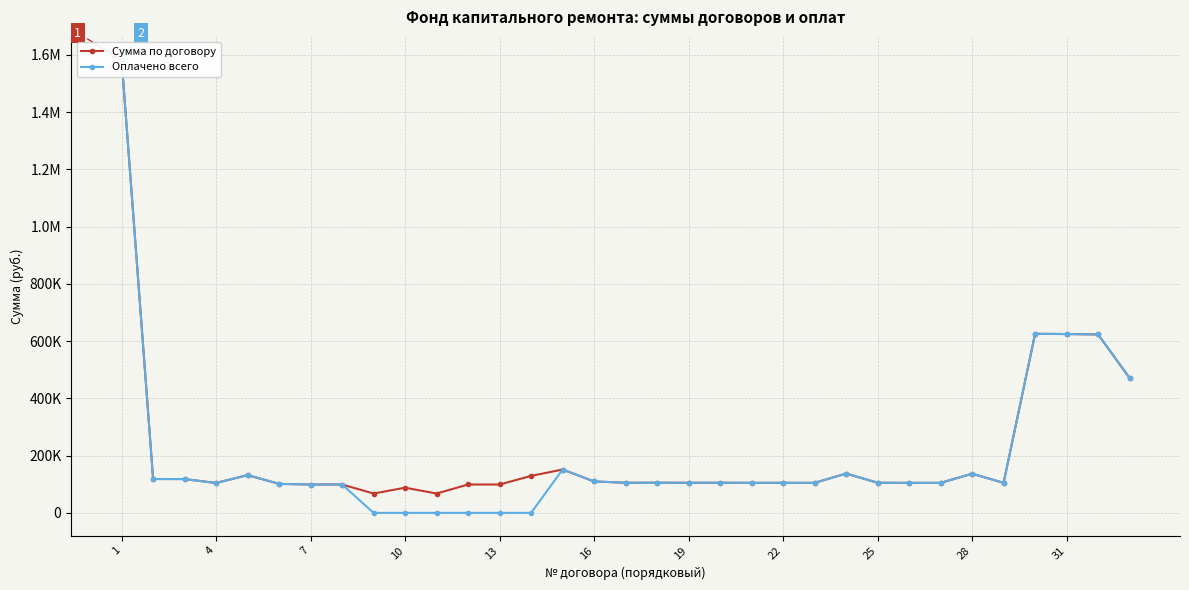

What is the sum of all Оплачено всего values?

6393496.4